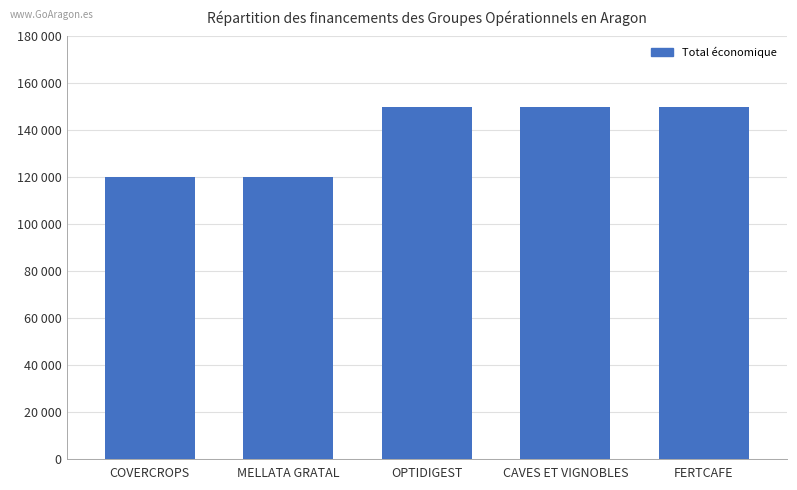

The chart shows a value of 150000 at FERTCAFE. True or false?

True